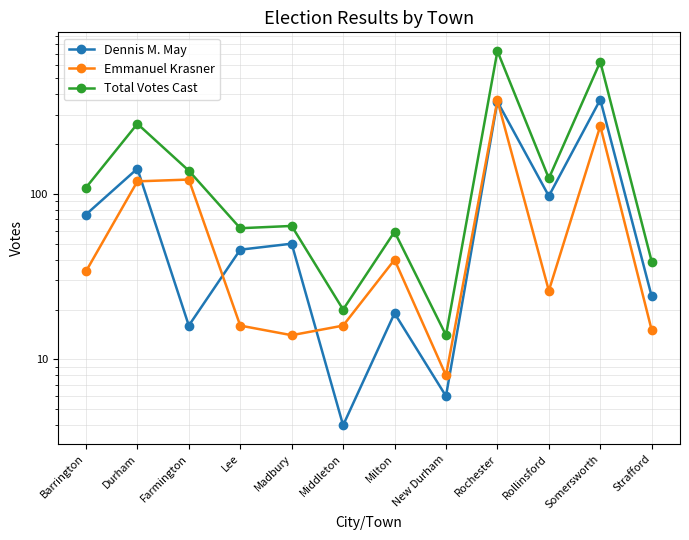

What are all the series names shown in the legend?

Dennis M. May, Emmanuel Krasner, Total Votes Cast